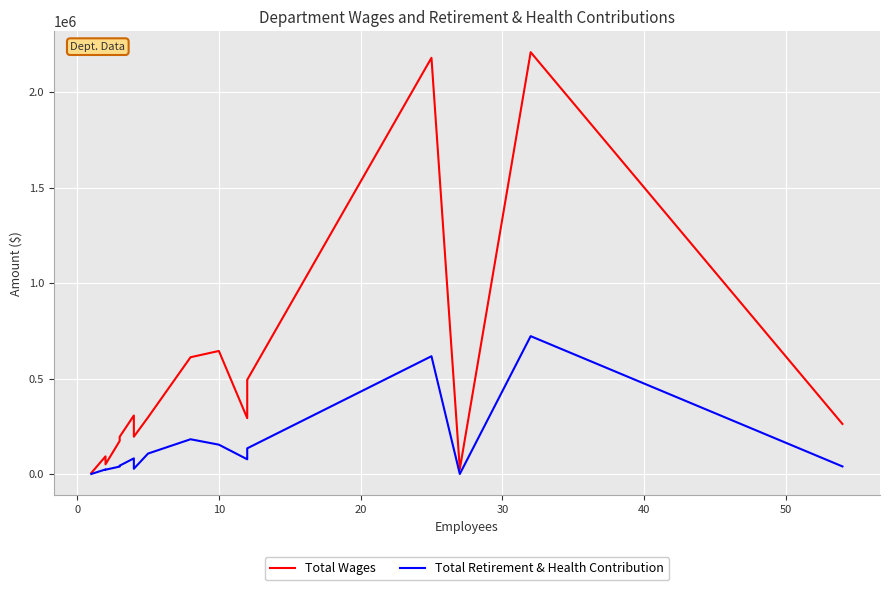

True or false: Total Wages has a value of 94227 at 40.

False